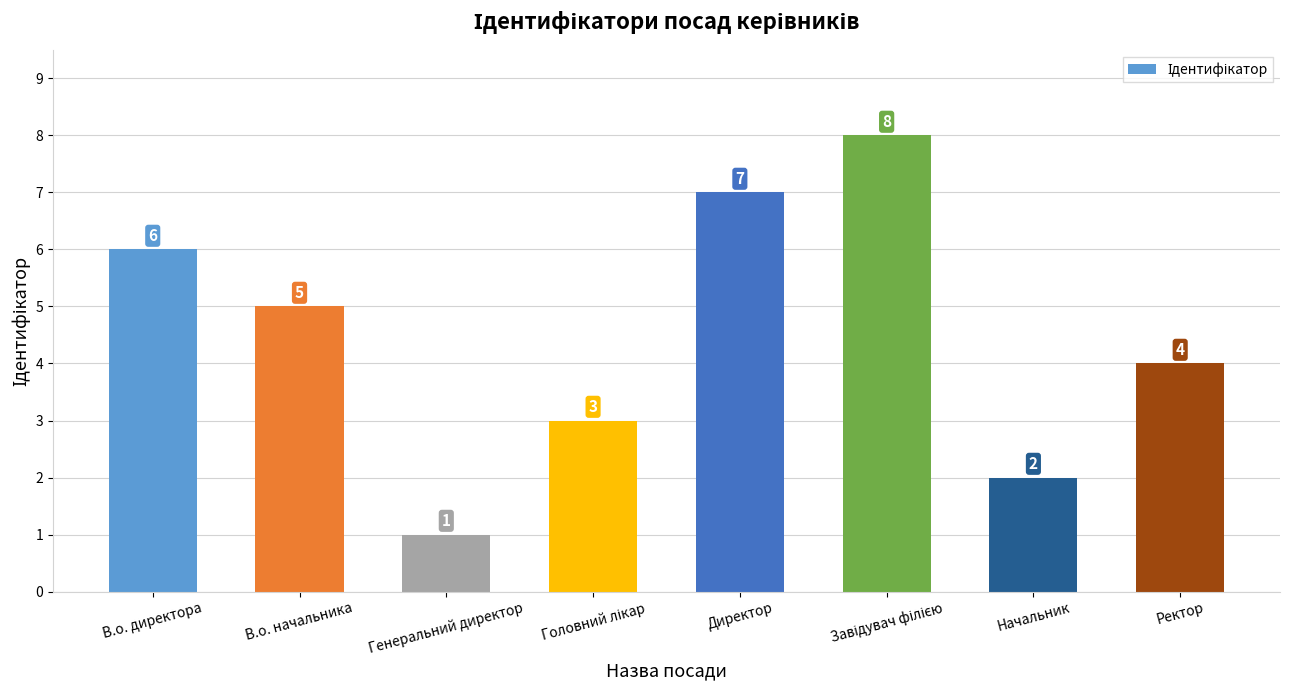

The value at В.о. директора is 6. True or false?

True